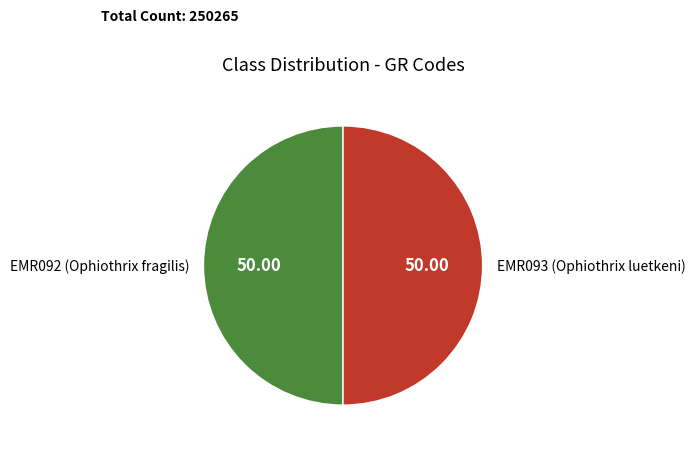

How many segments does this pie chart have?

2